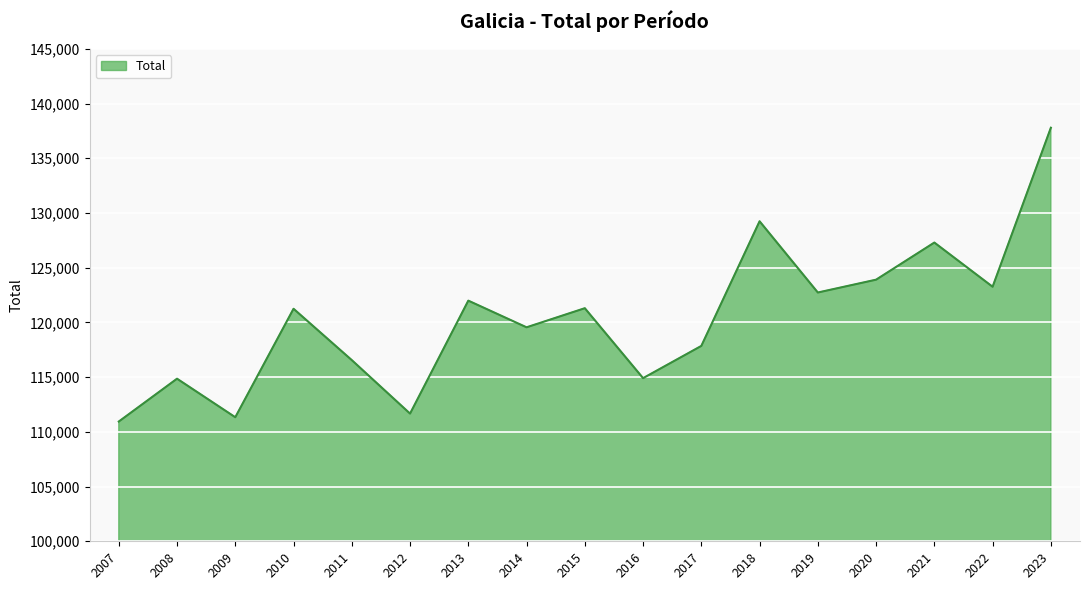

What is the difference between the maximum and minimum values?

26847